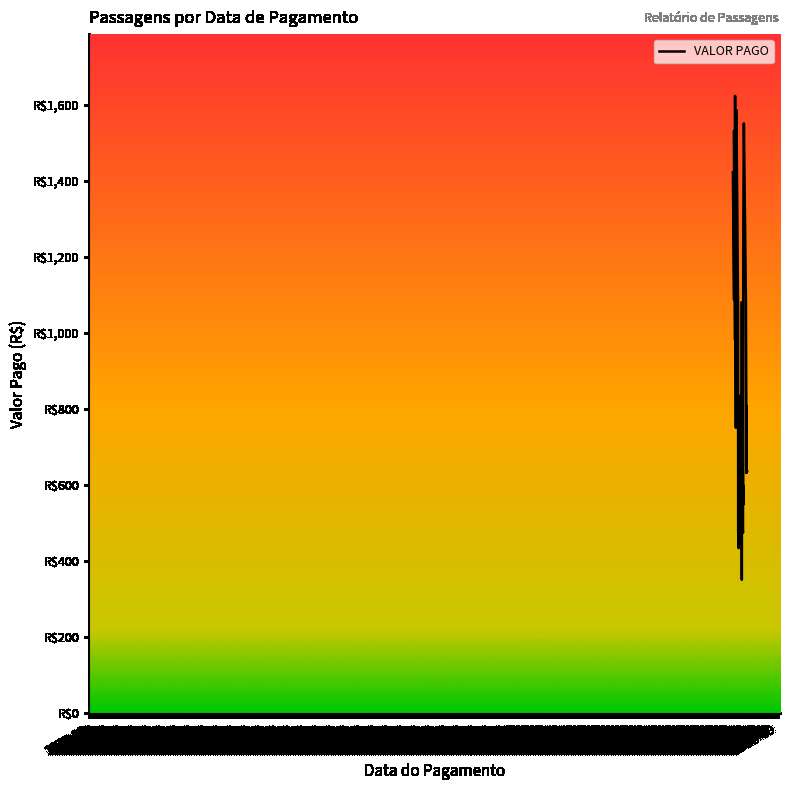

How many points are higher than both their immediate neighbors (excluding endpoints)?

11